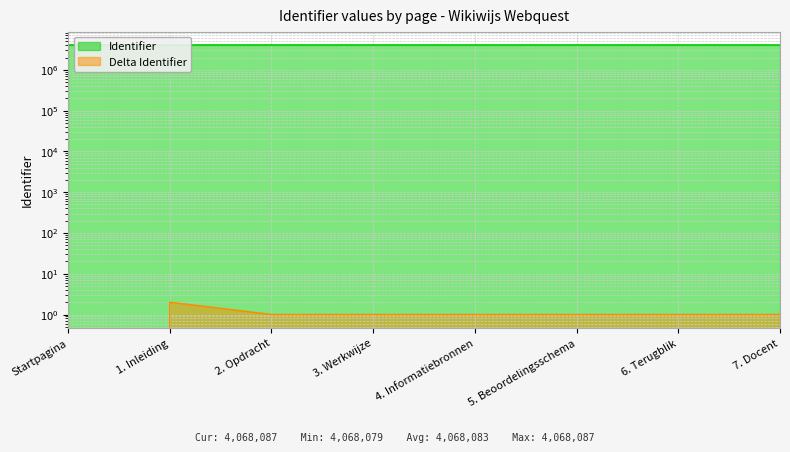

Is it true that the value at 3. Werkwijze is 4068083?

True